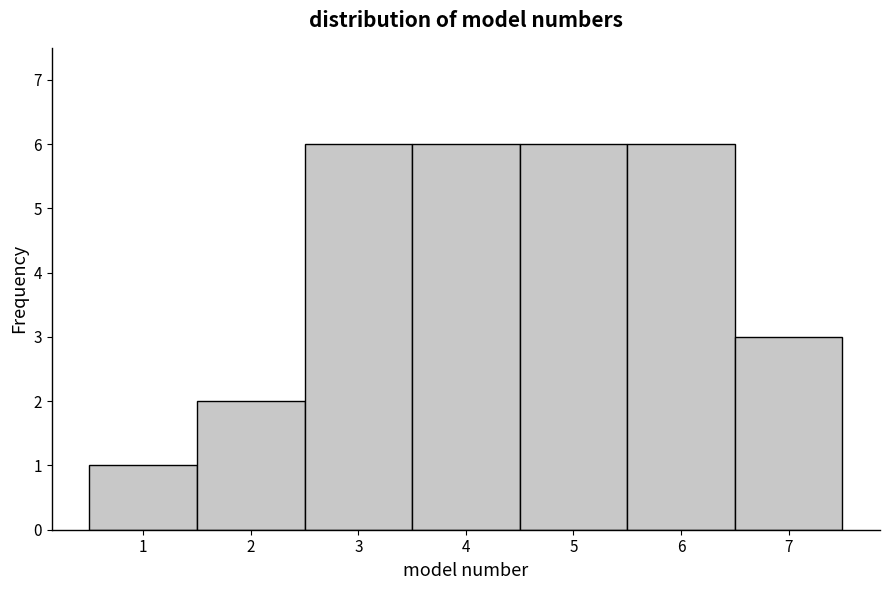

What is the height of the bar covering 6.5 to 7.5 on the x-axis? The values are not printed on the chart, so give them approximately, as read against the axis.

3